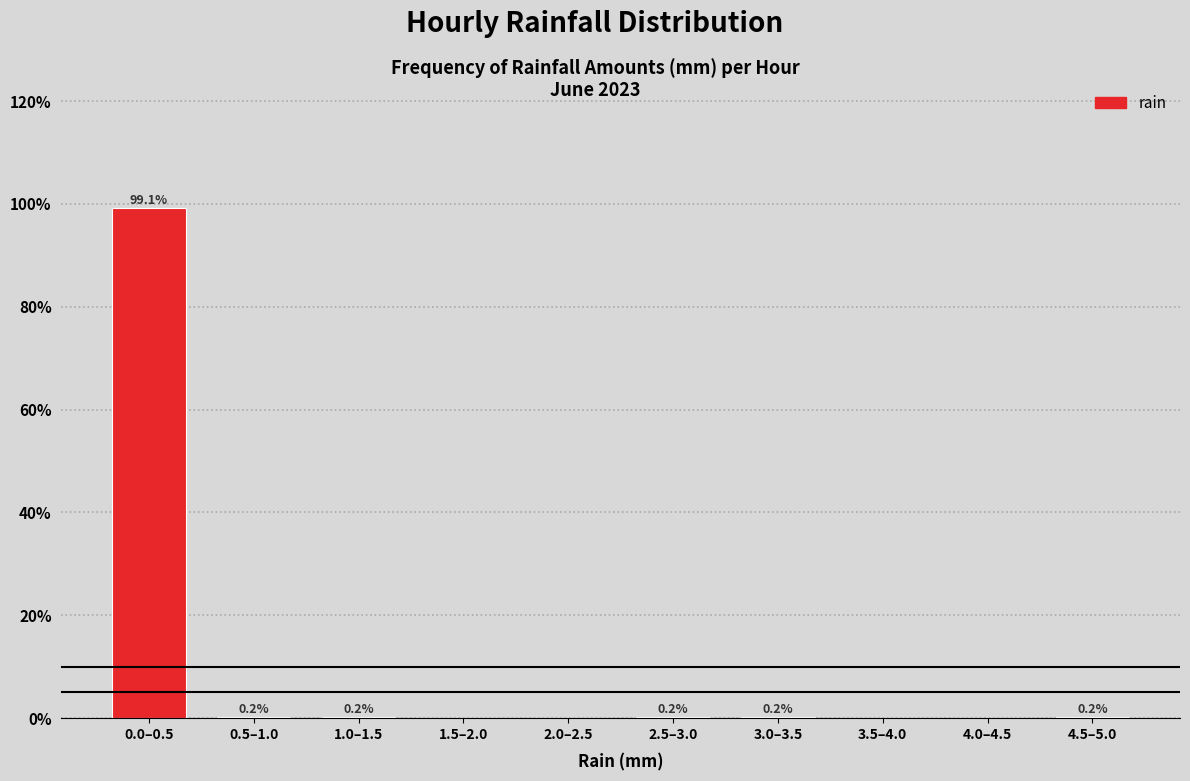

Reading left to right, transcribe all the data shown in this chart.

0.0–0.5=99.1	0.5–1.0=0.2	1.0–1.5=0.2	1.5–2.0=0.0	2.0–2.5=0.0	2.5–3.0=0.2	3.0–3.5=0.2	3.5–4.0=0.0	4.0–4.5=0.0	4.5–5.0=0.2